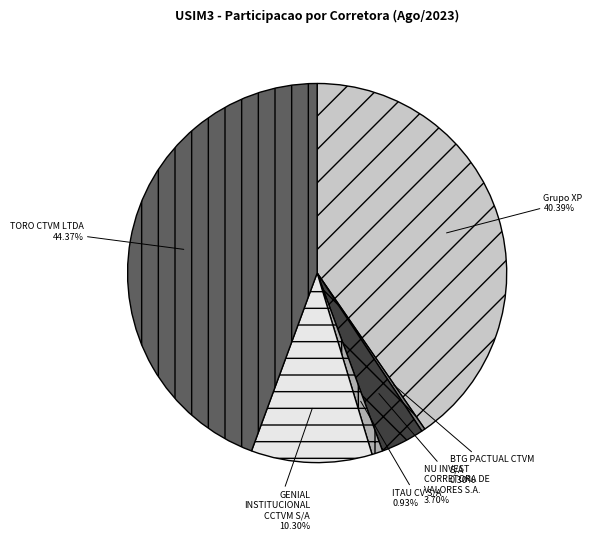

To the nearest percent, what is the difference between the largest and smallest slice percentages?

44%